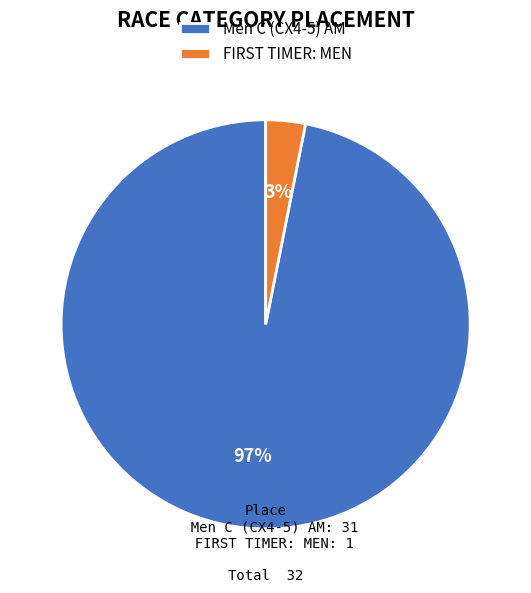

Rank the categories by value from highest to lowest.

Men C (CX4-5) AM, FIRST TIMER: MEN